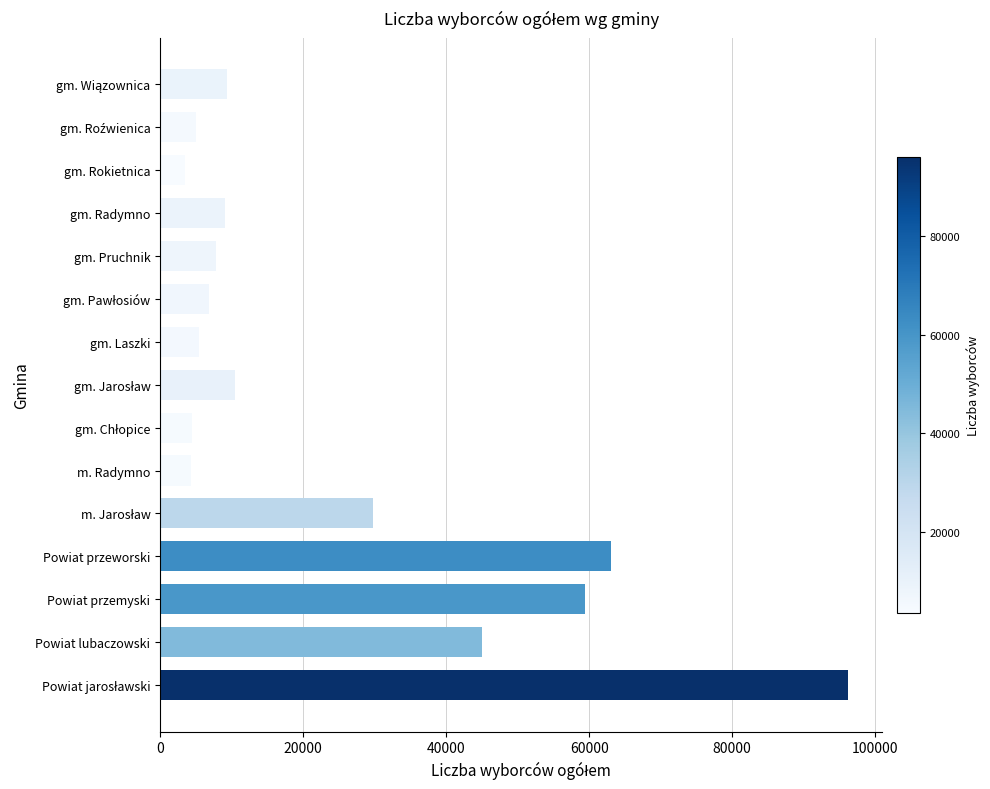

The chart shows a value of 4338 at m. Radymno. True or false?

True